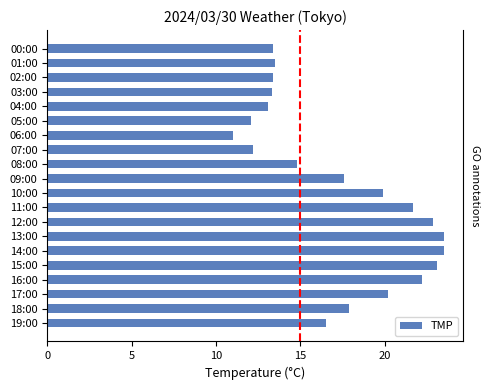

Count the number of categories in the chart.

20